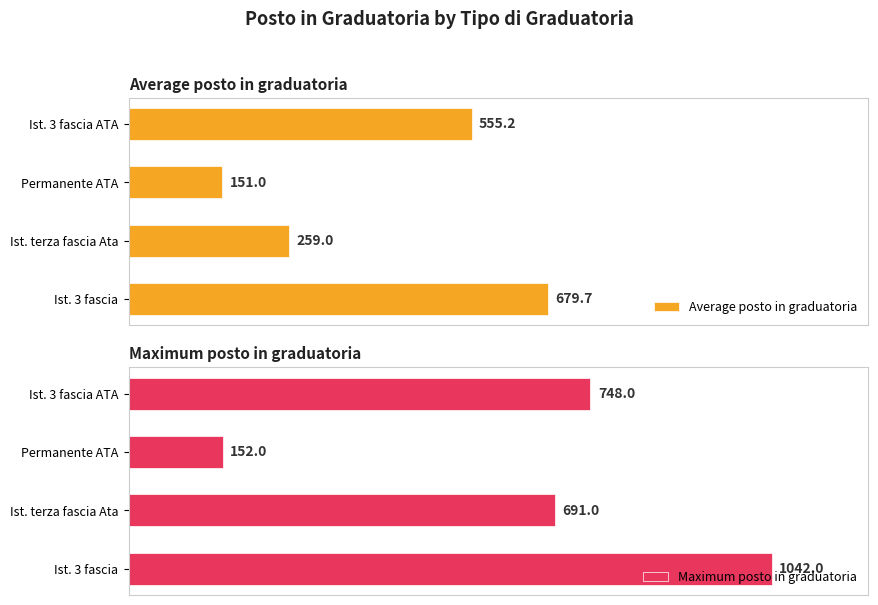

Rank the series by their maximum value, from highest to lowest.

Maximum posto in graduatoria, Average posto in graduatoria